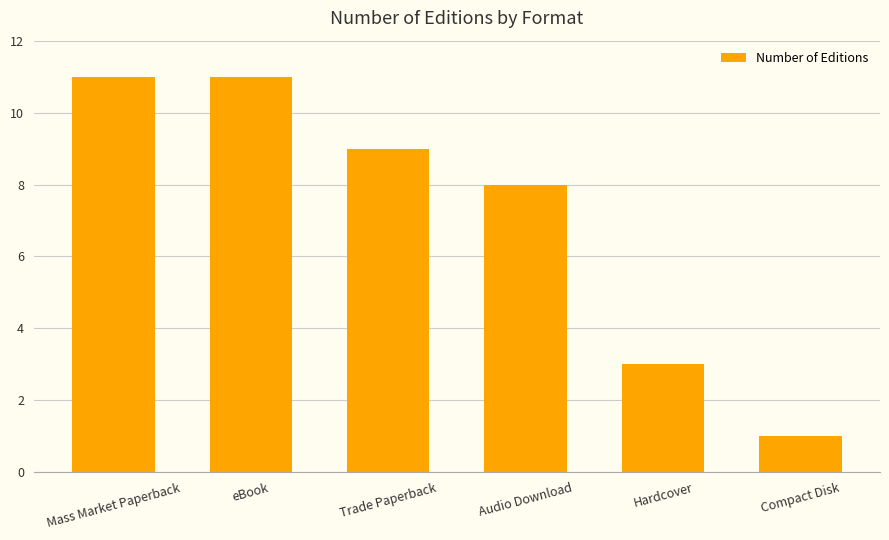

What is the change in value from Trade Paperback to Compact Disk?

-8